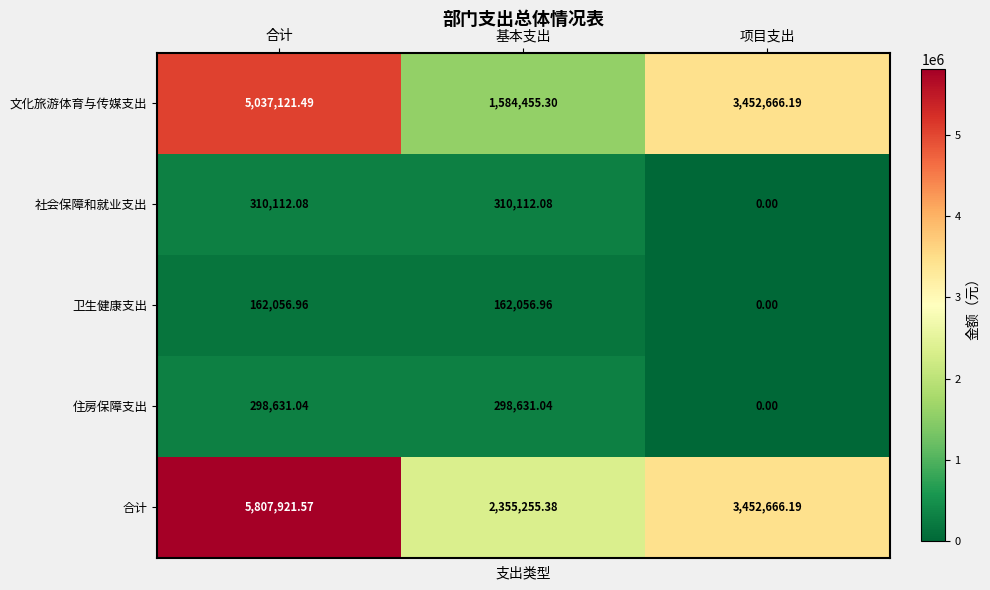

Where does the 社会保障和就业支出 series first go above 310112?

合计